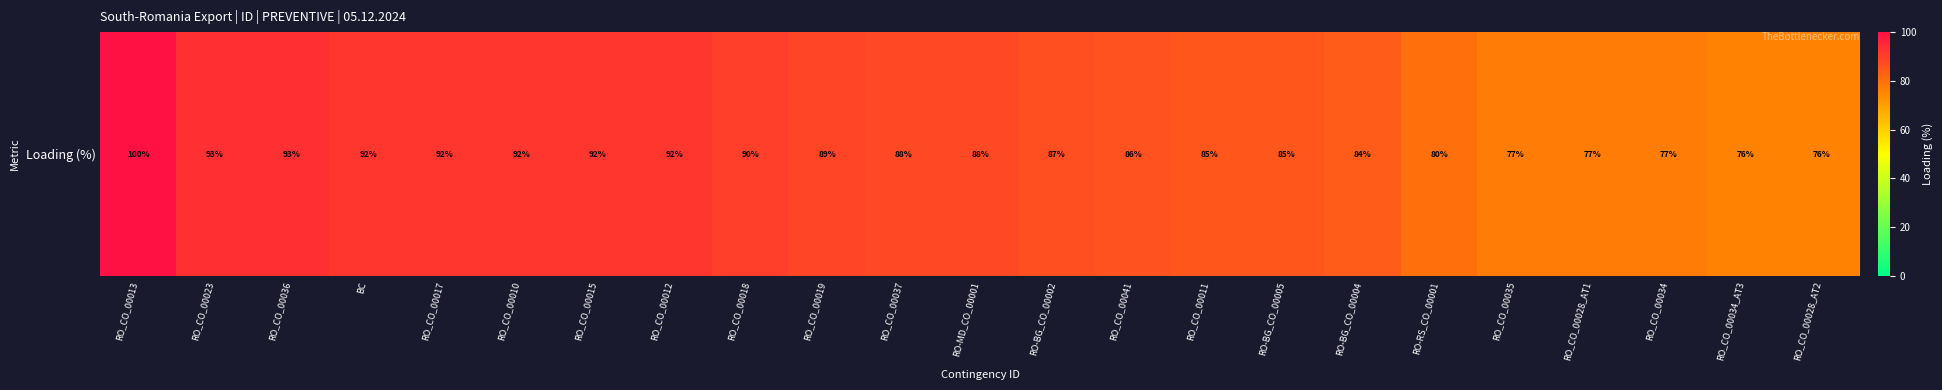

How many data points does each series have?

23